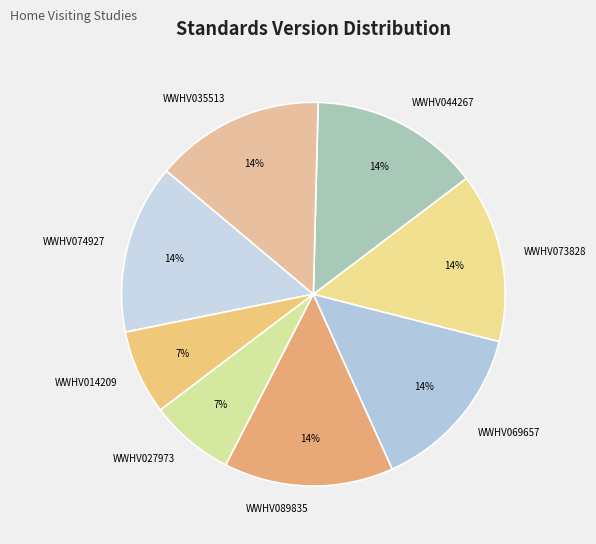

Does any single category account for the majority?

No